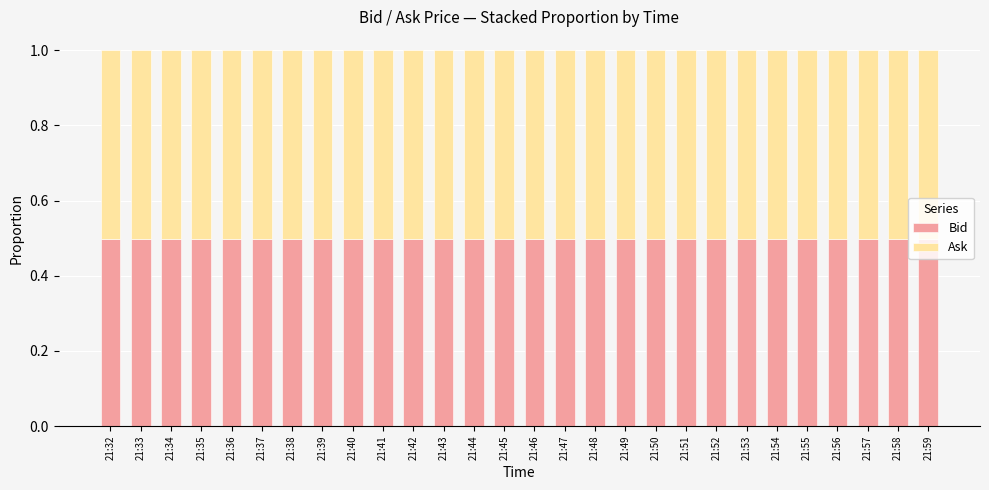

The value of Bid at 21:48 is 0.5. True or false?

True